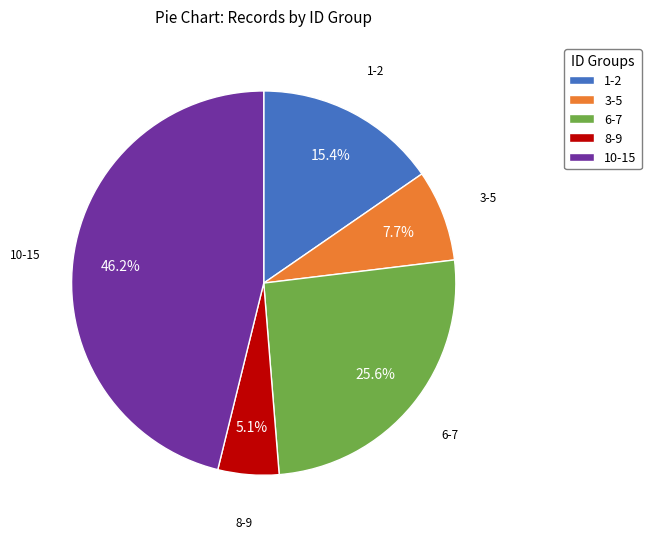

What is the smallest slice in the pie chart?

8-9